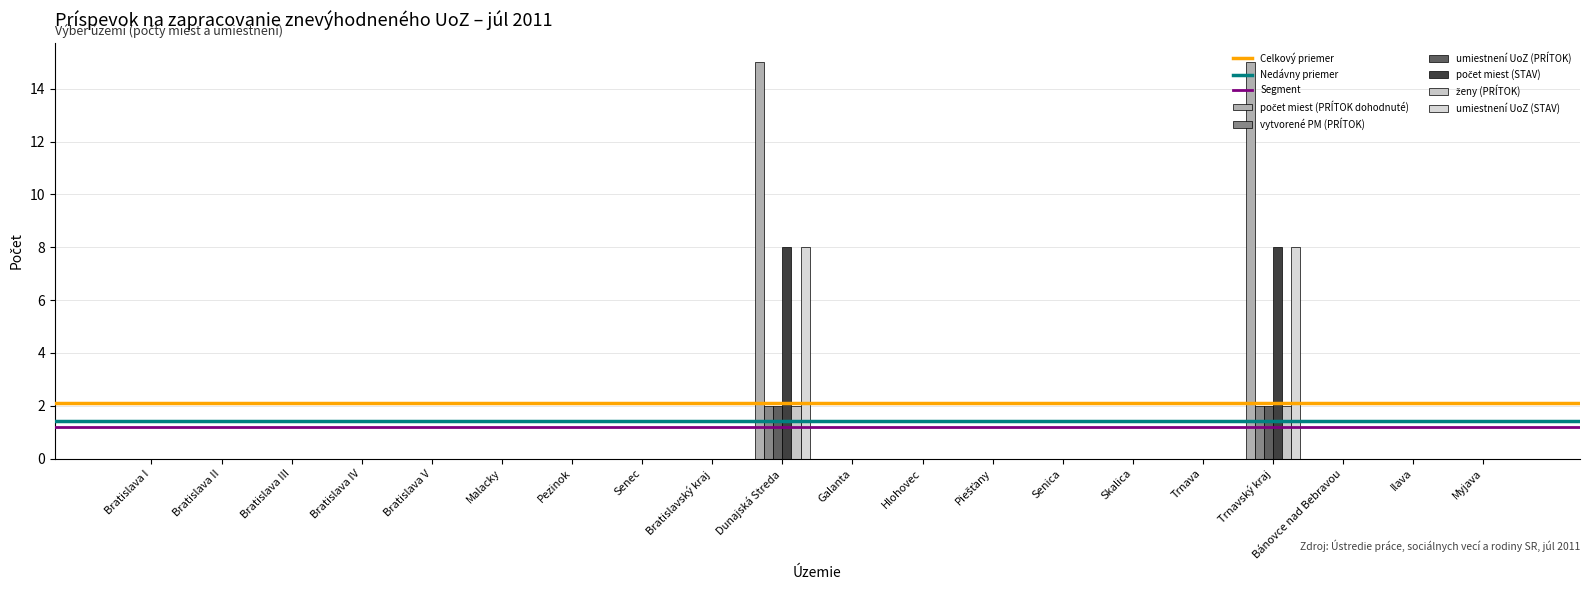

Does the chart contain stacked bars?

No